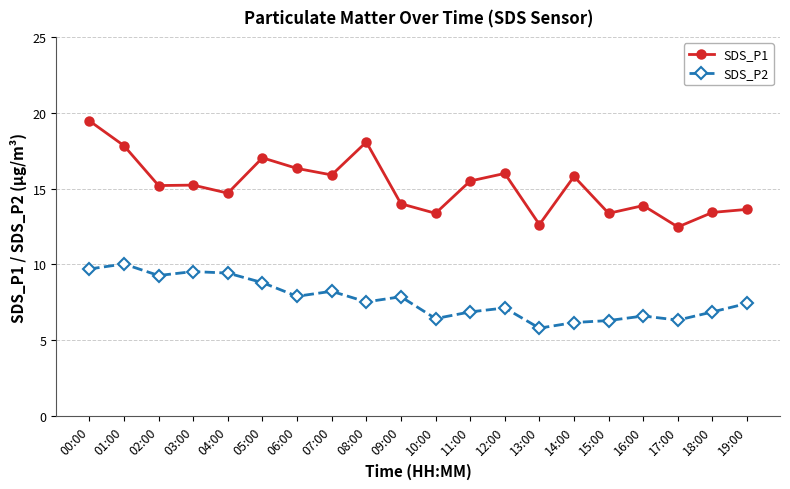

At which label does SDS_P2 reach its peak?

01:00